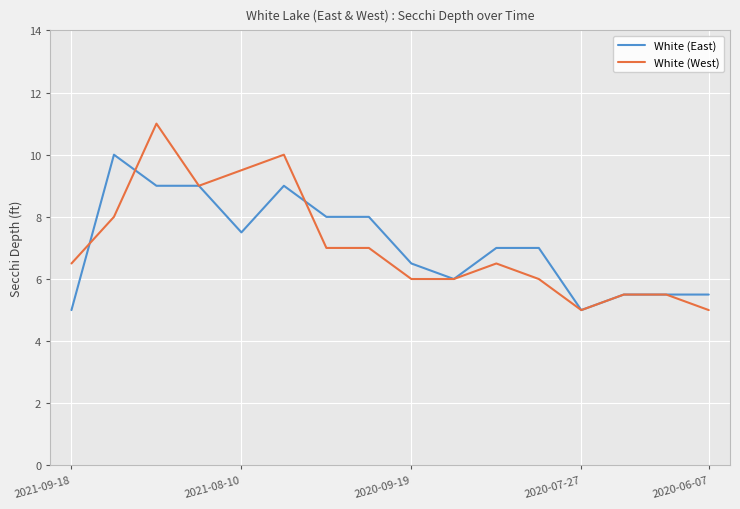

How many lines are shown in the chart?

2